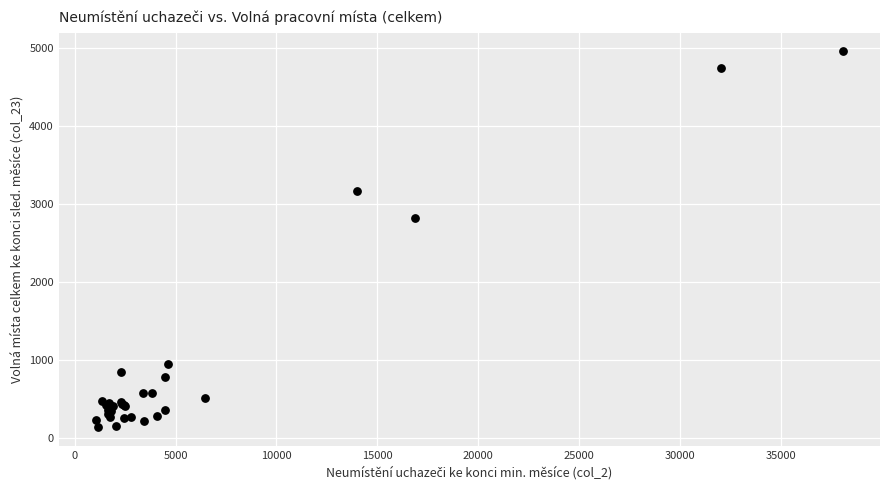

What Y value in the scatter plot is closest to 2551?

2820